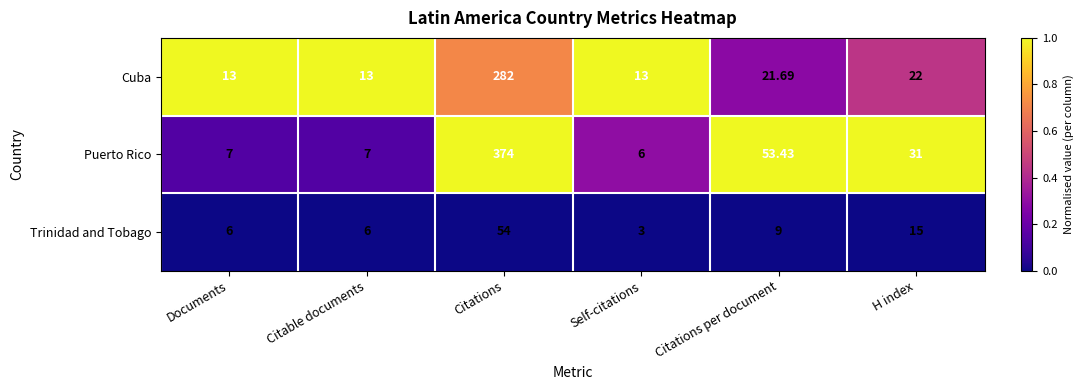

At which label does Cuba first exceed 21?

Citations